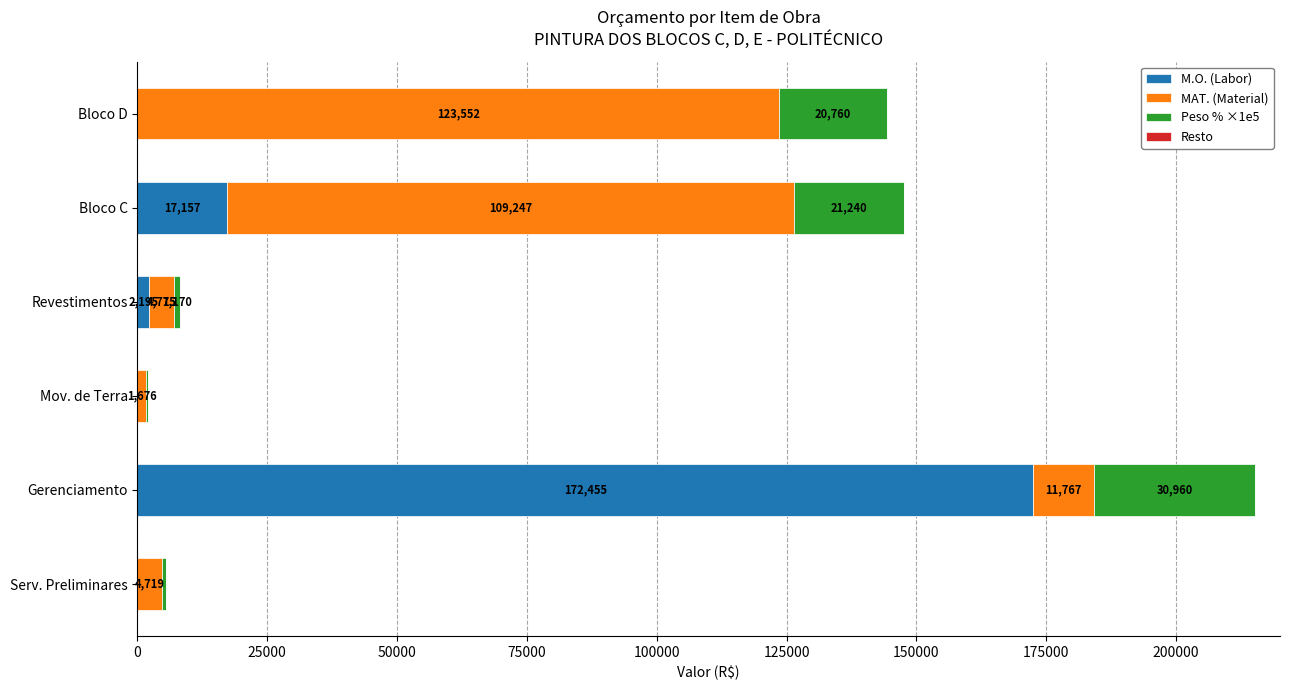

Where is M.O. (Labor) nearest to the value 86227?

Bloco C